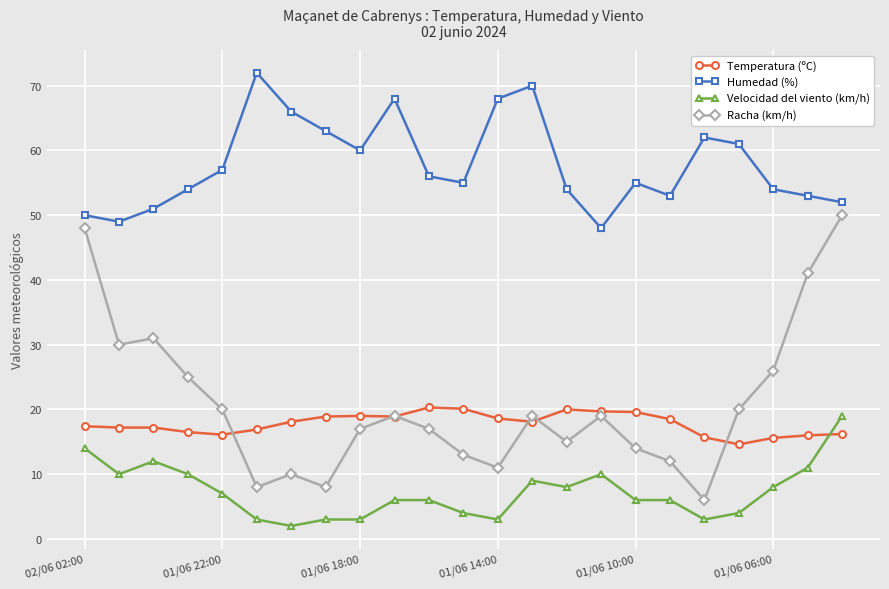

True or false: Temperatura (ºC) and Humedad (%) cross at least once.

False